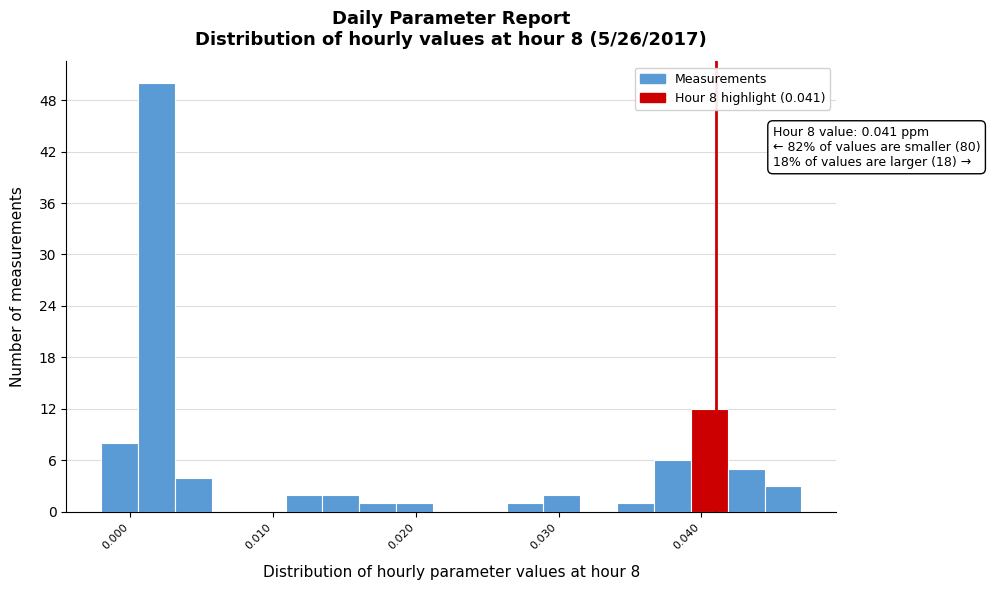

Around what value on the x-axis is the tallest bar? Give the approximate position of its centre, as read against the axis.

0.002